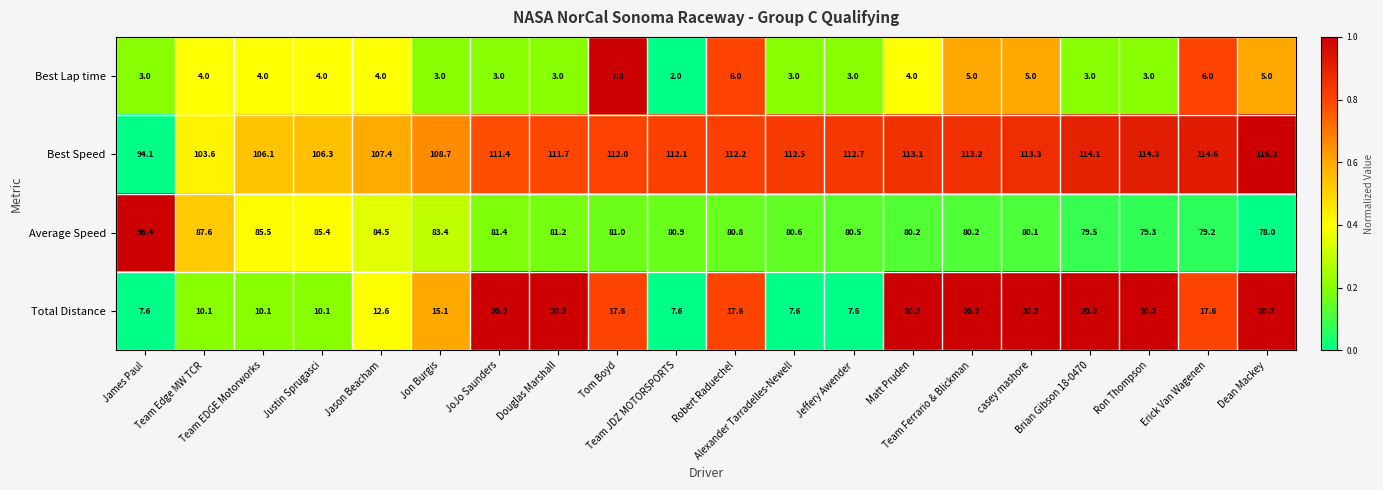

At how many categories does at least one series exceed 35?

20